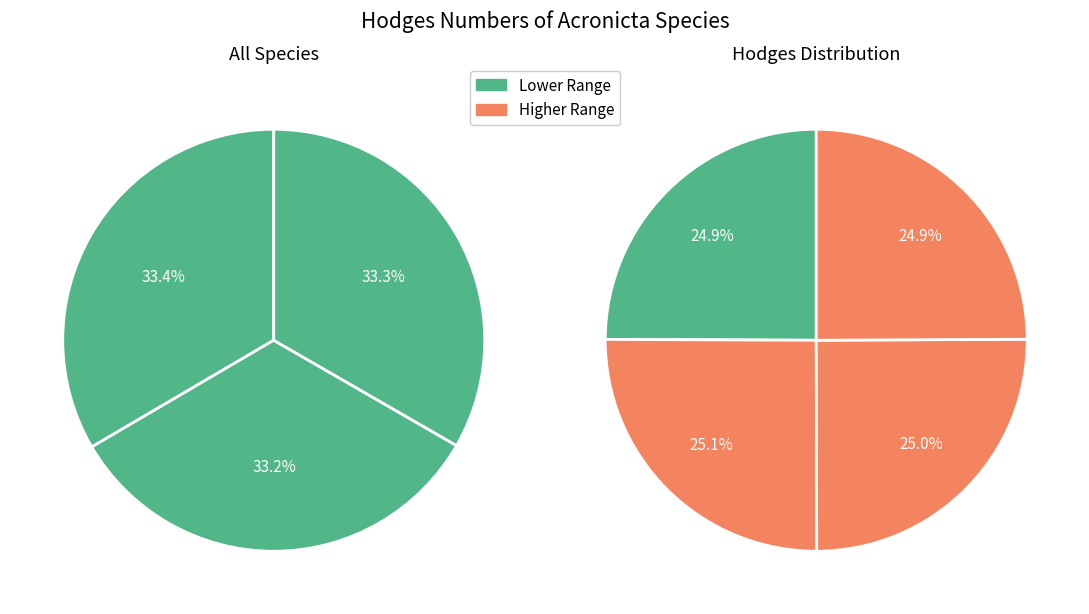

How many slices are in this pie chart?

7